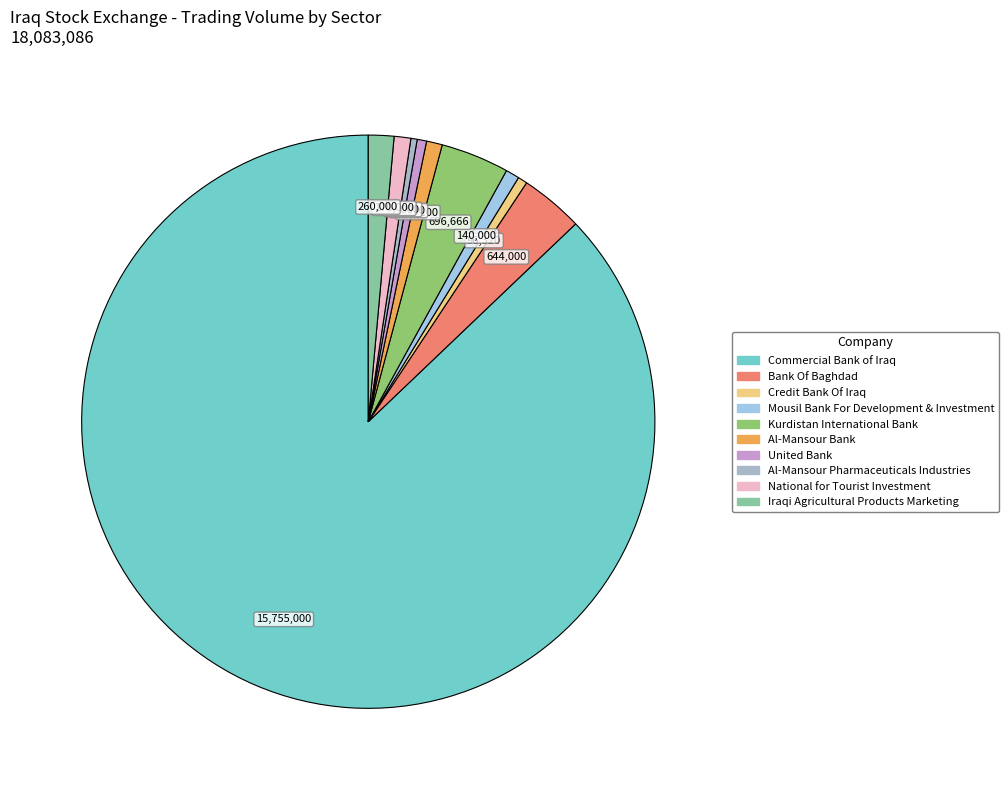

The Iraqi Agricultural Products Marketing slice represents 1% of the pie. True or false?

True